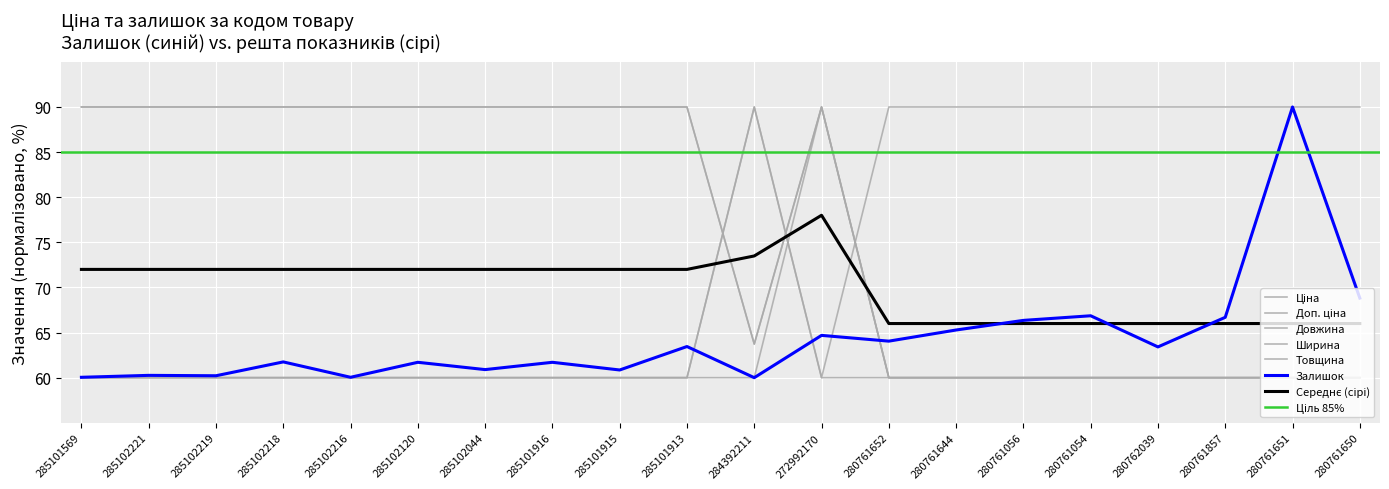

True or false: Ширина and Ціна intersect in this chart.

True